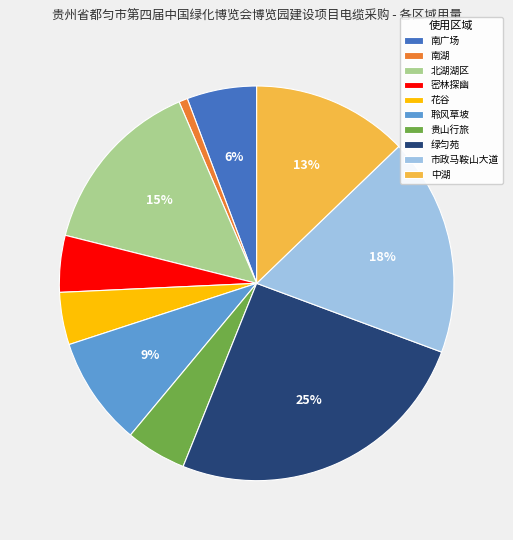

To the nearest percent, what is the combined percentage of 聆风草坡 and 北湖湖区?

24%